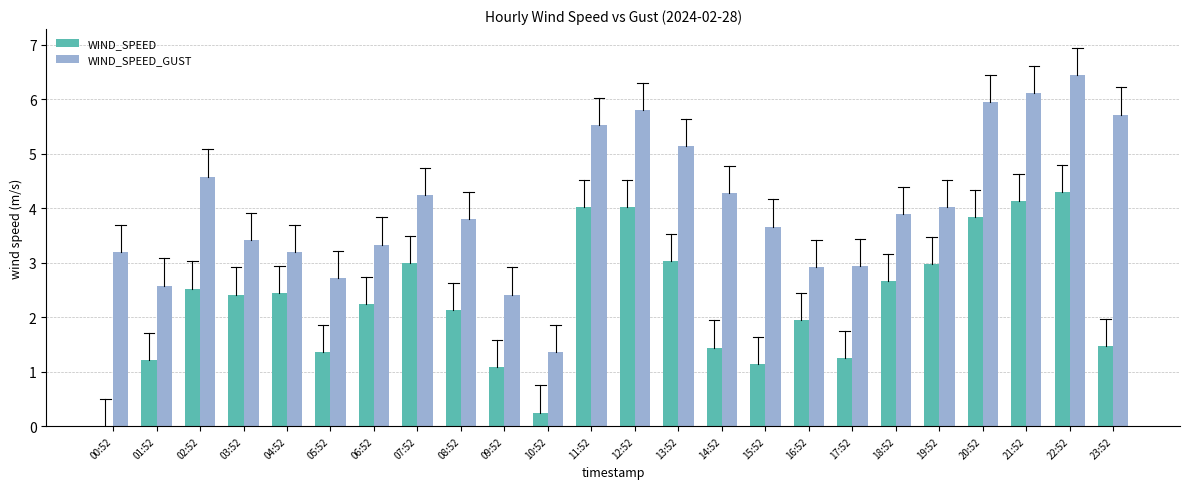

What is the sum of all WIND_SPEED_GUST values?

97.3